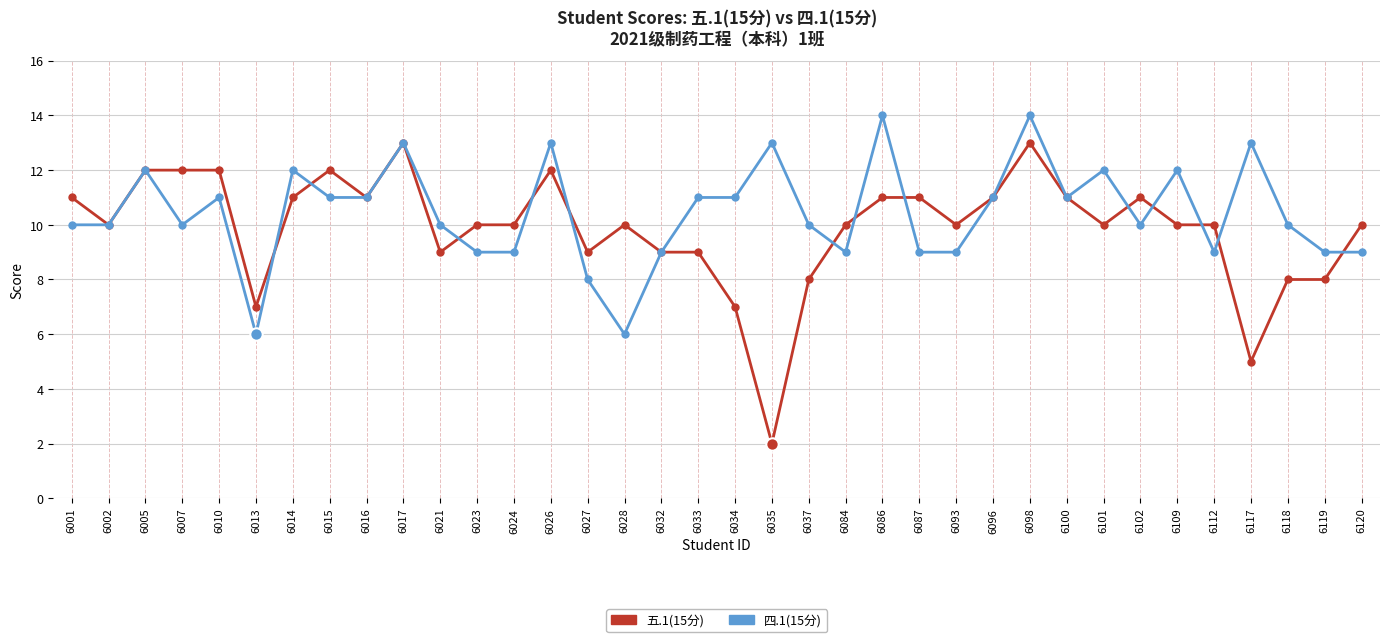

At which category is the sum across all series the highest?

6098